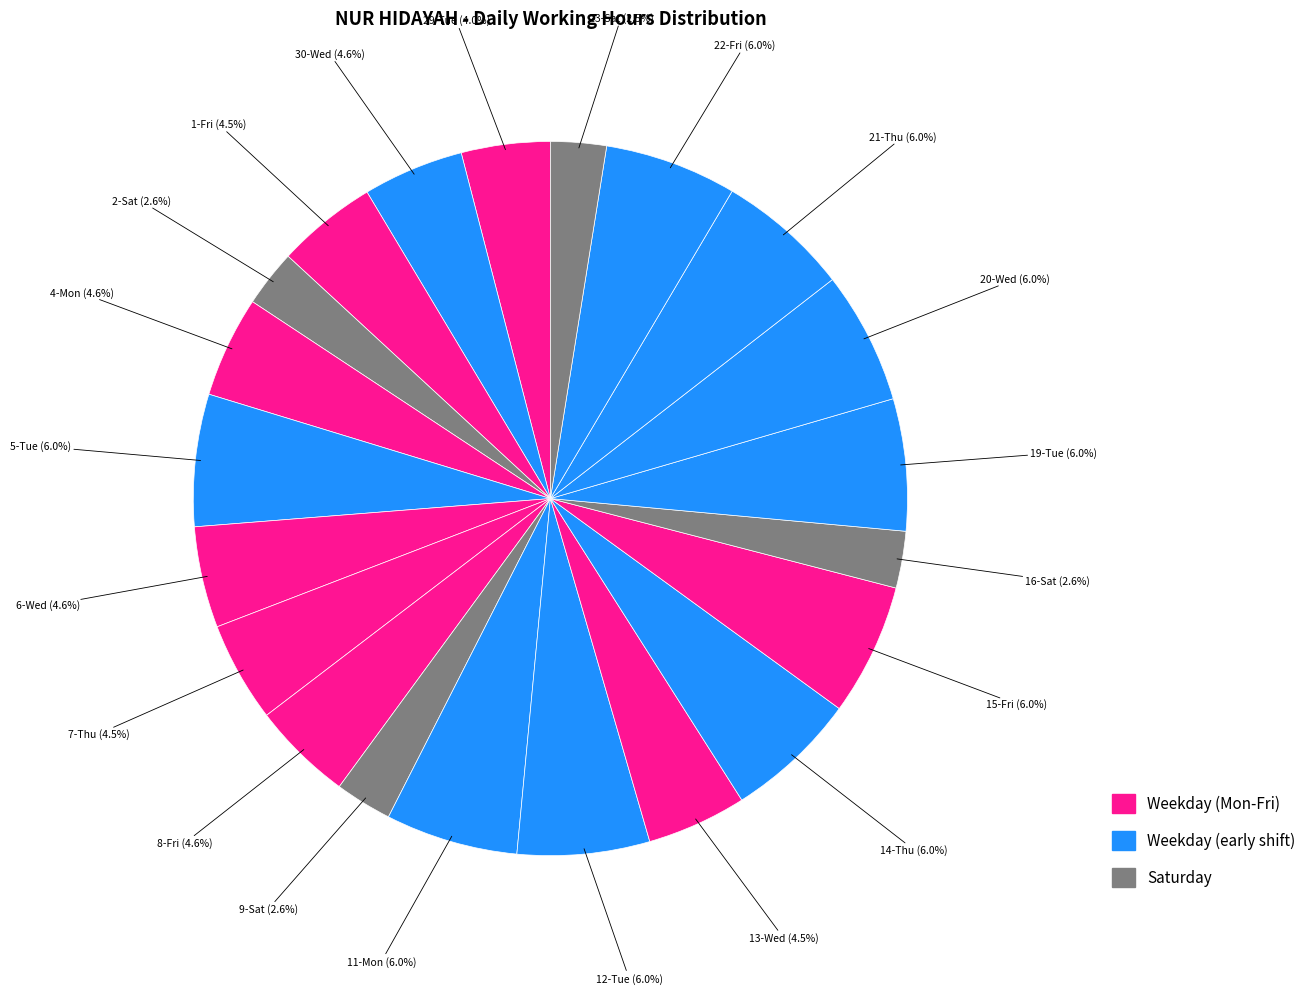

Is there a majority slice in this chart?

No